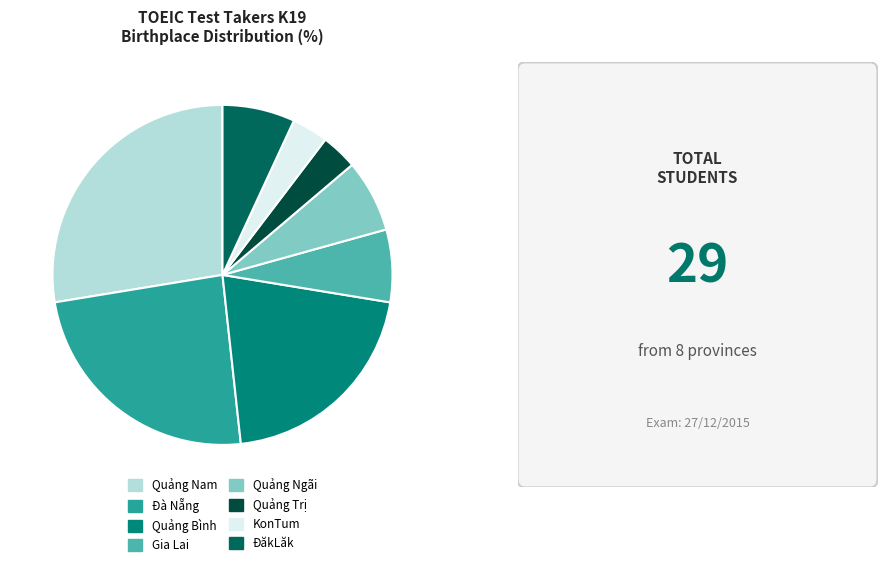

Count the number of slices in the pie.

8